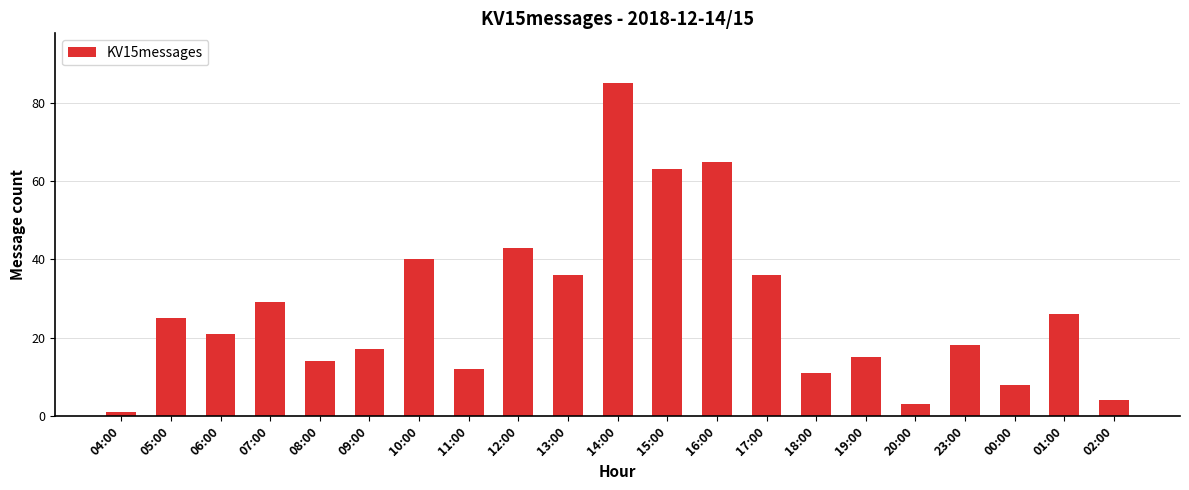

What is the ratio of the value at 08:00 to the value at 07:00?

0.5